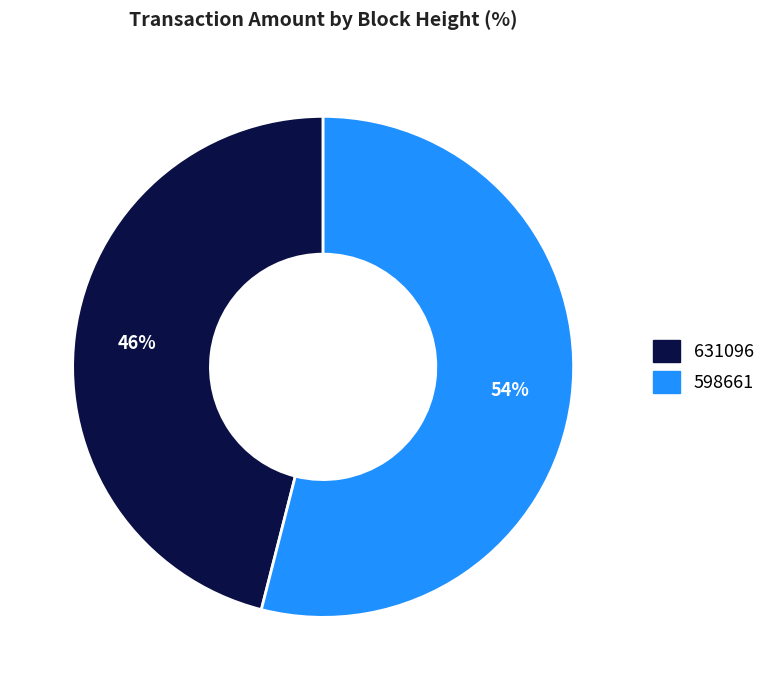

What is the majority slice?

598661